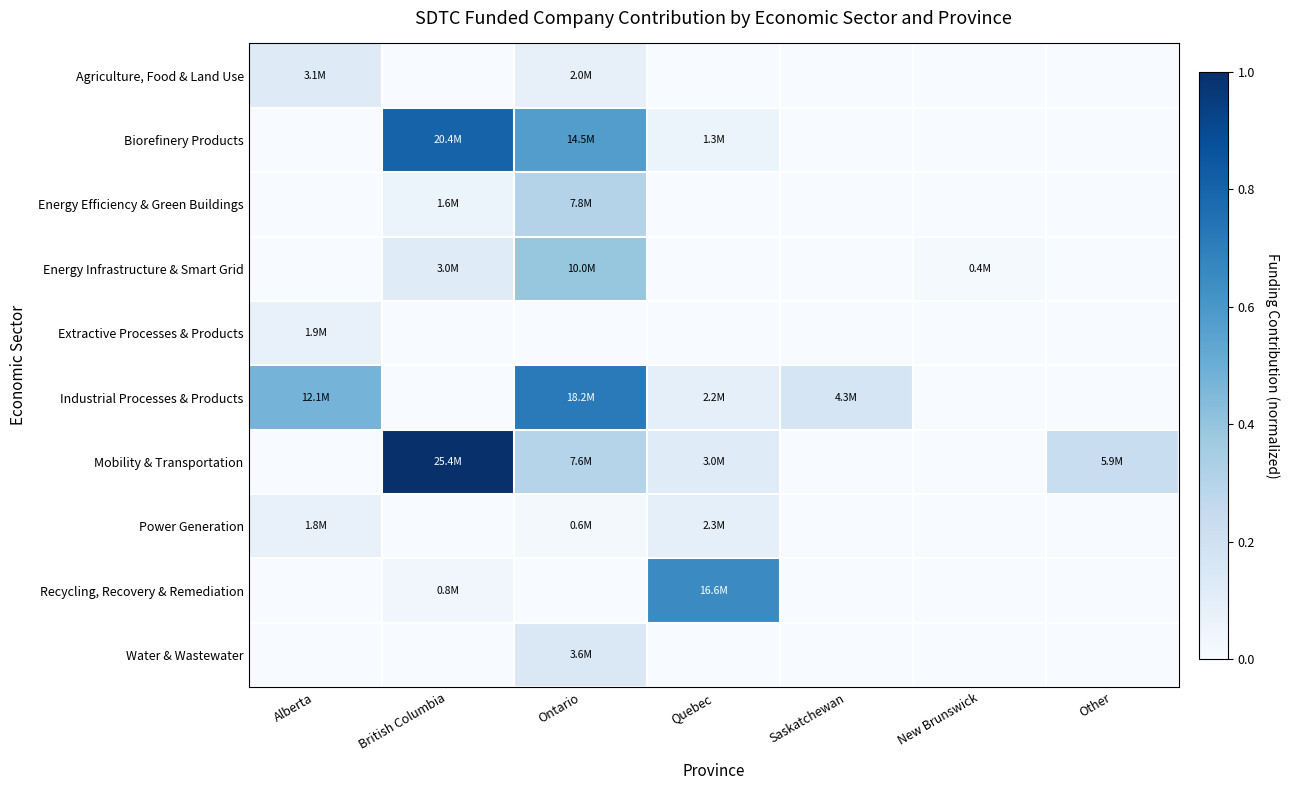

At which category is the sum across all series the highest?

Ontario